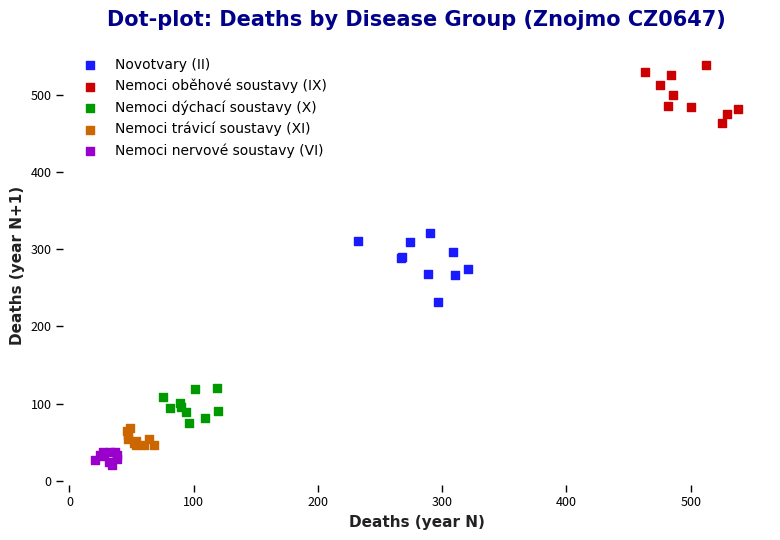

Which series reaches the minimum Y coordinate?

Nemoci nervové soustavy (VI)